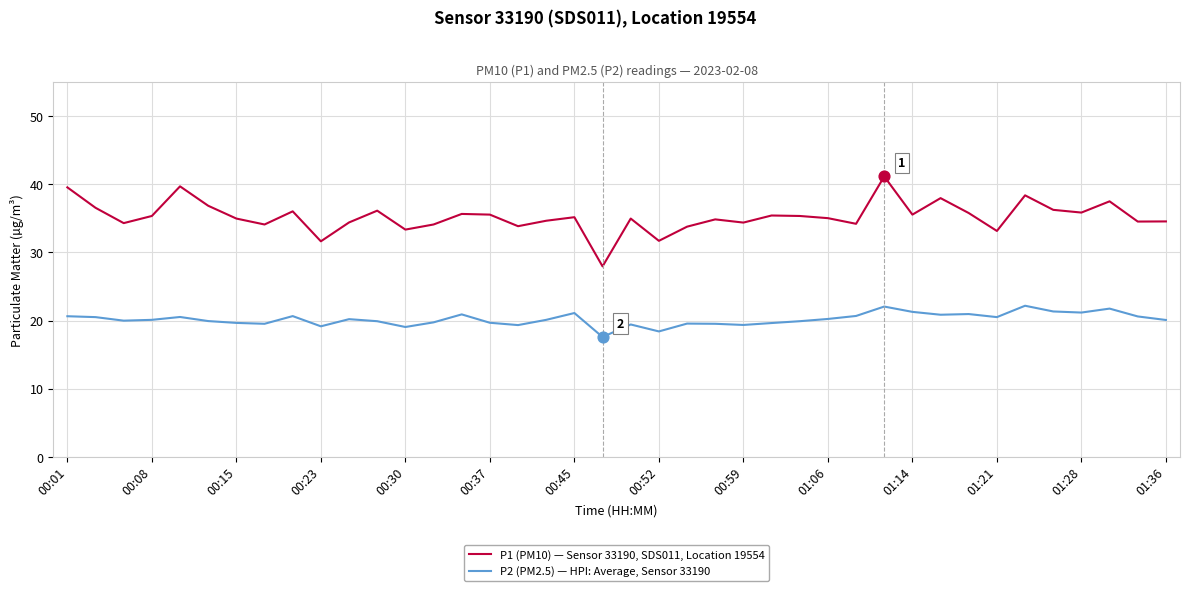

Which series has the largest total across all categories?

P1 (PM10) — Sensor 33190, SDS011, Location 19554